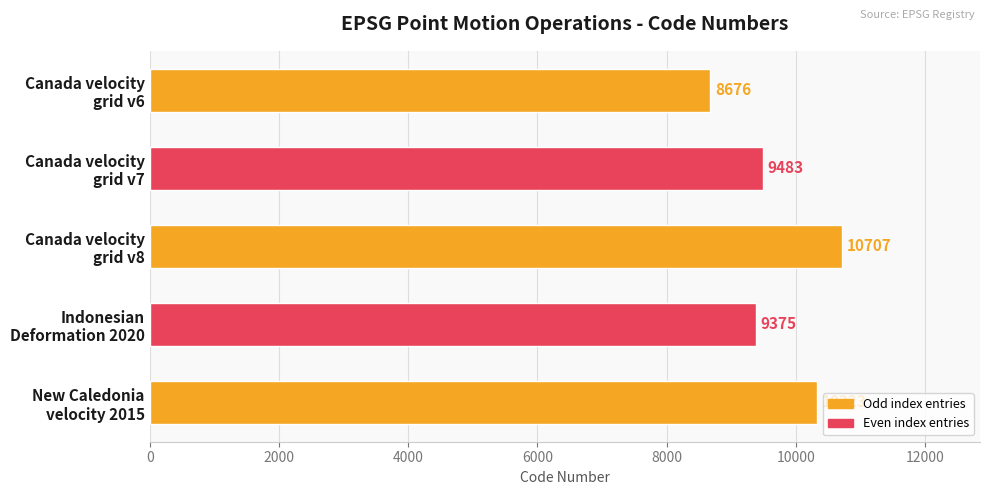

What is the minimum value shown in the chart?

8676